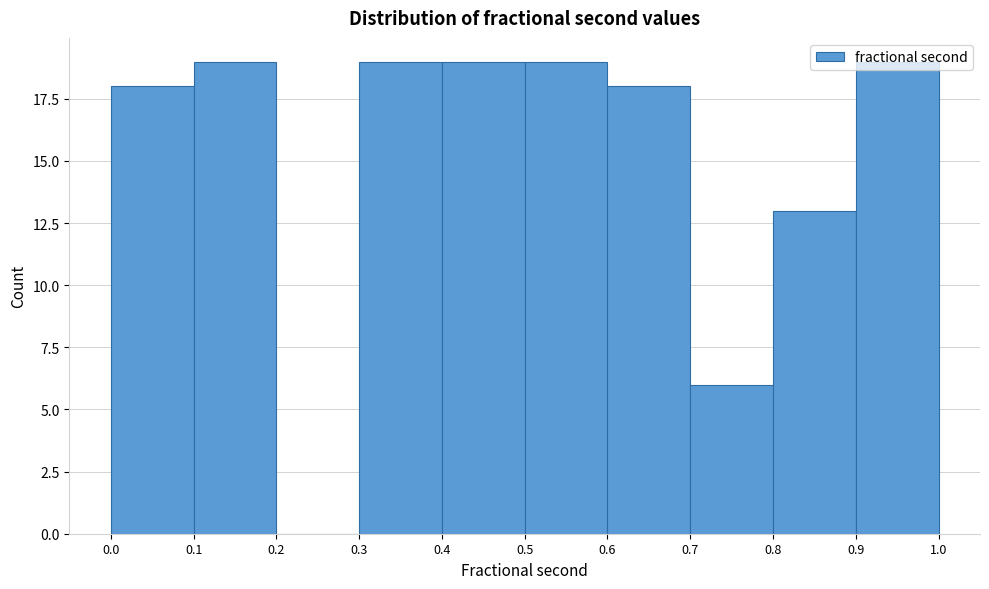

Reading left to right, transcribe this chart: for each bar, give the range it covers on the x-axis and its height. The values are not printed on the chart, so give them approximately, as read against the axis.

0.0 to 0.1: 18
0.1 to 0.2: 19
0.2 to 0.3: 0
0.3 to 0.4: 19
0.4 to 0.5: 19
0.5 to 0.6: 19
0.6 to 0.7: 18
0.7 to 0.8: 6
0.8 to 0.9: 13
0.9 to 1.0: 19